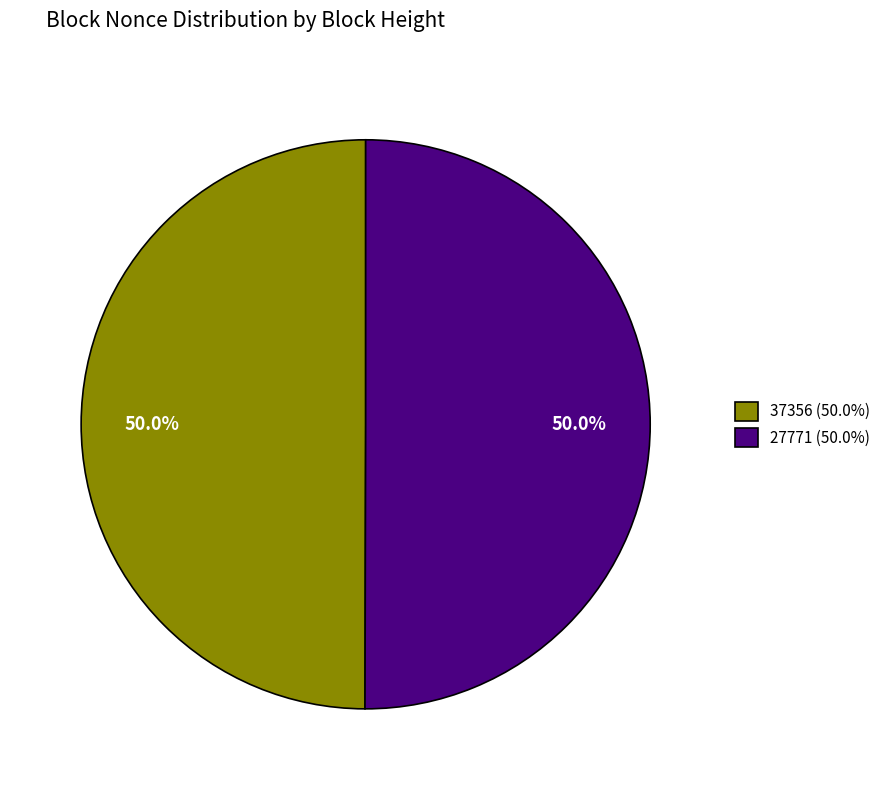

Approximately how many times larger is the value at 27771 (50.0%) compared to 37356 (50.0%)?

1.0